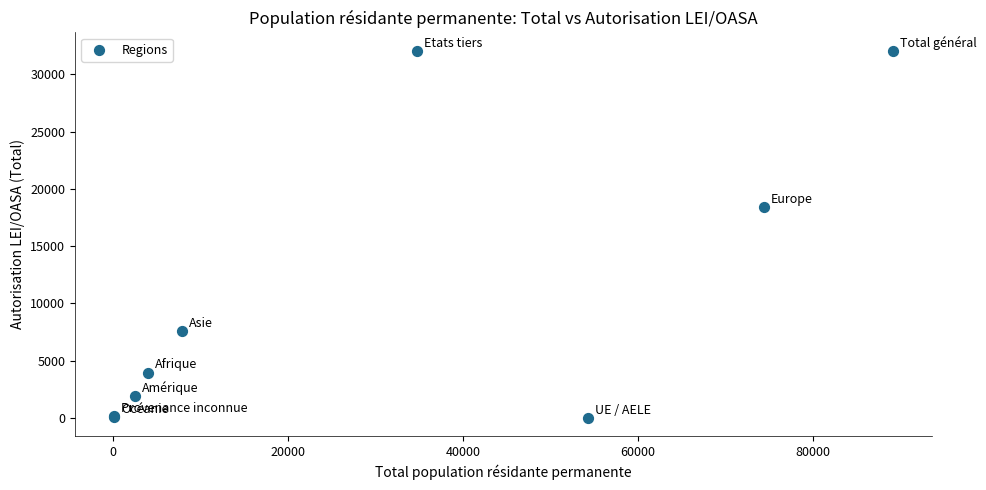

What Y value in the scatter plot is closest to 16034?

18432